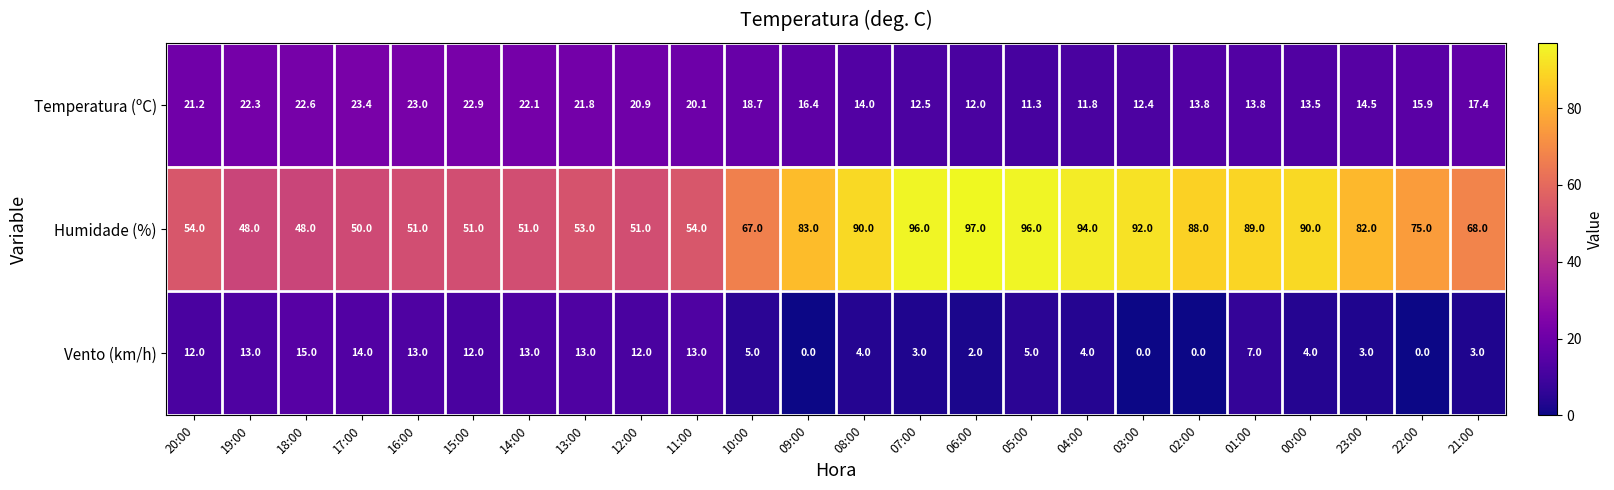

The value of Vento (km/h) at 08:00 is 4.0. True or false?

True